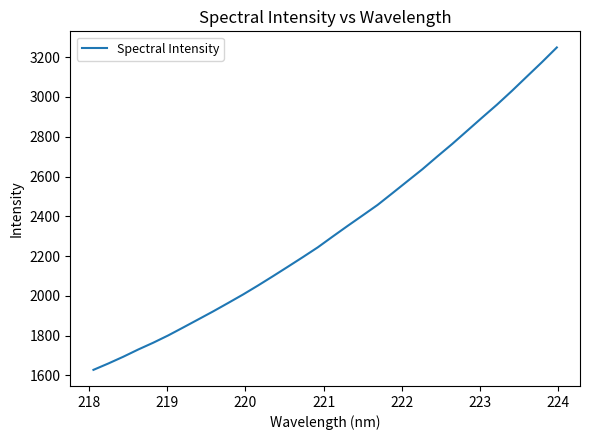

What is the maximum value shown in the chart?

3249.0